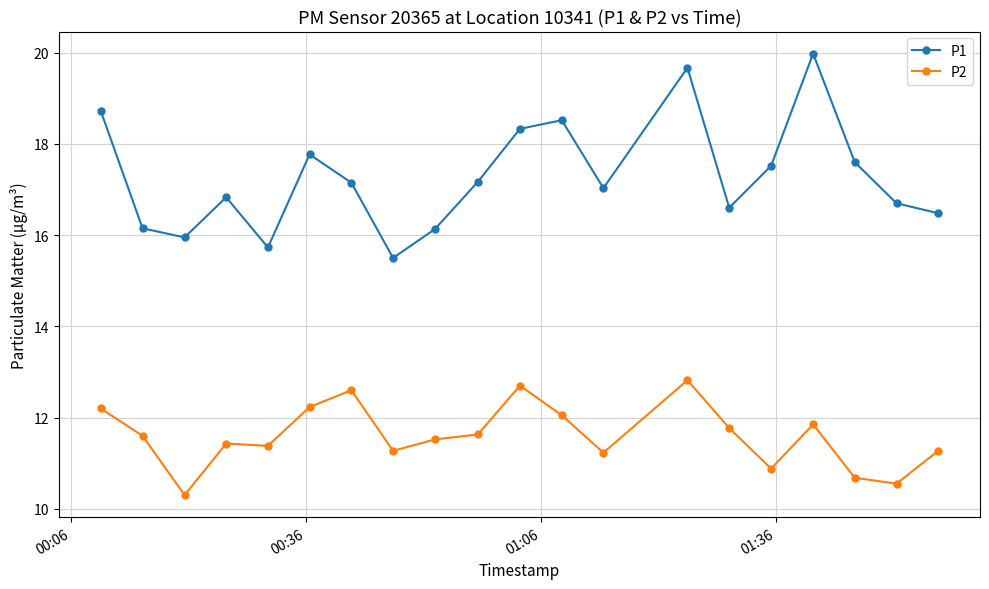

How many lines are shown in the chart?

2